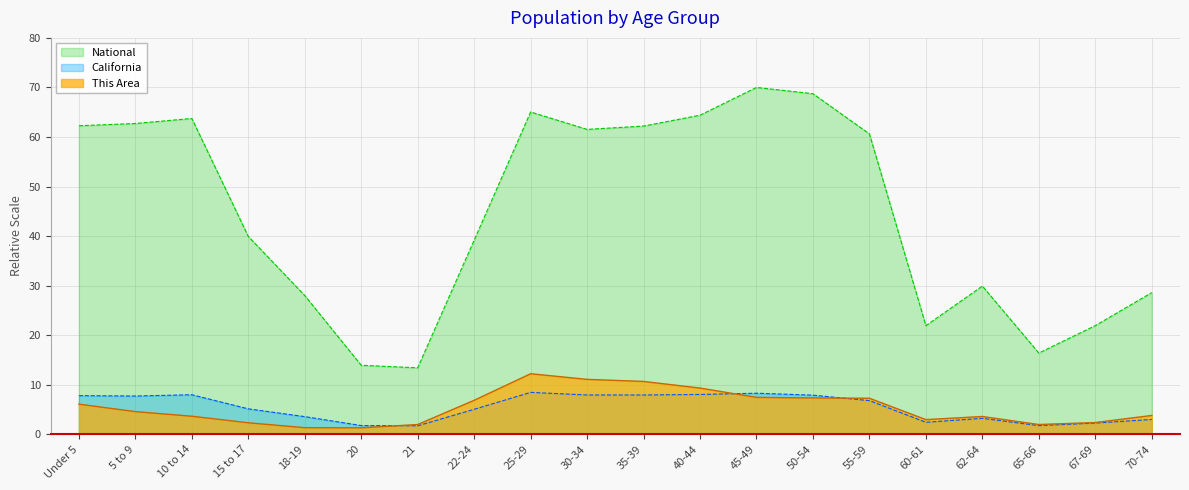

What is the spread (max minus min) of values at 22-24?

34.1